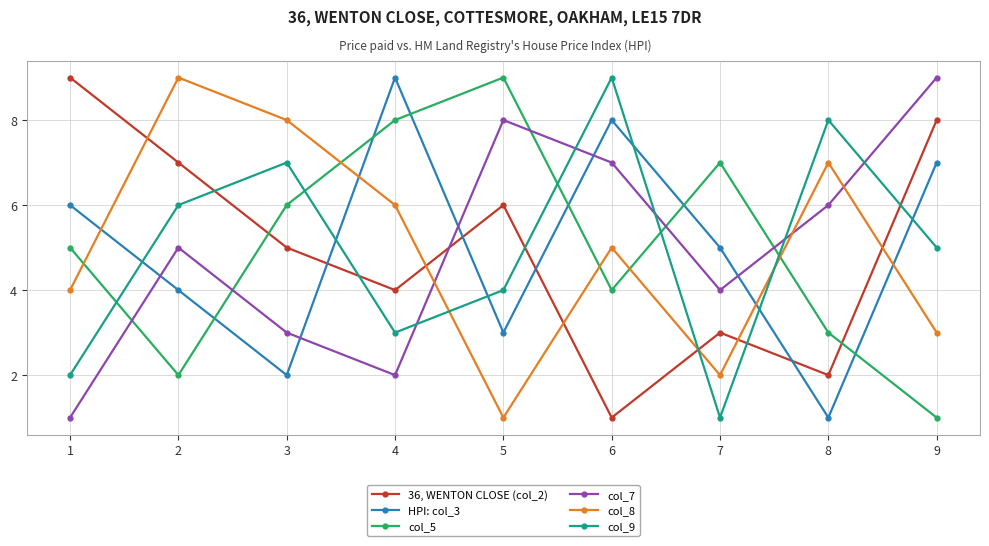

What are all the series names shown in the legend?

36, WENTON CLOSE (col_2), HPI: col_3, col_5, col_7, col_8, col_9